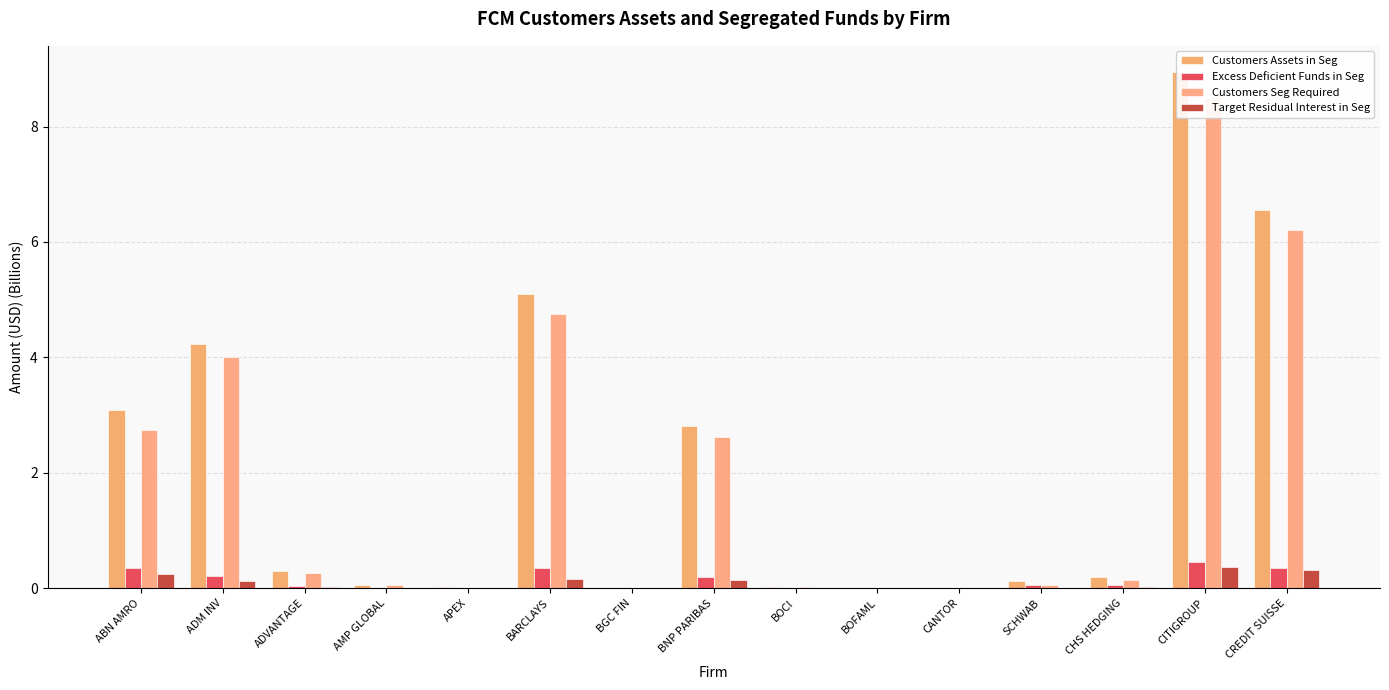

Count the number of data series in this chart.

4